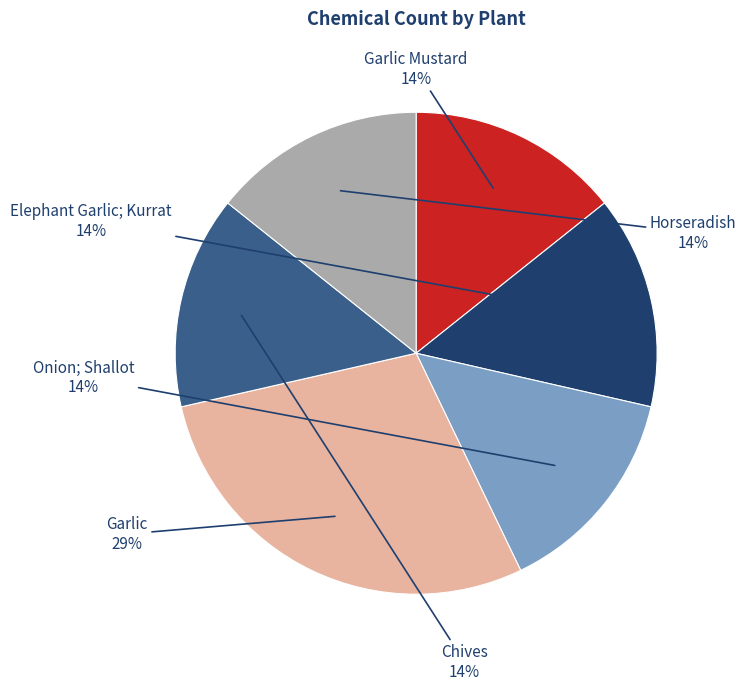

How many slices are in this pie chart?

6